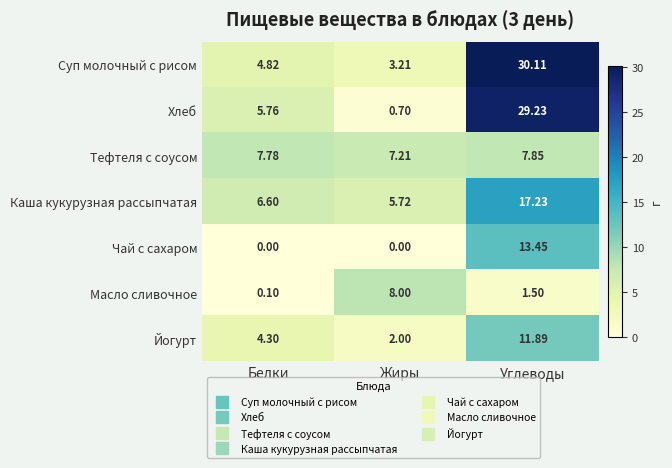

Which series has the largest total across all categories?

Суп молочный с рисом